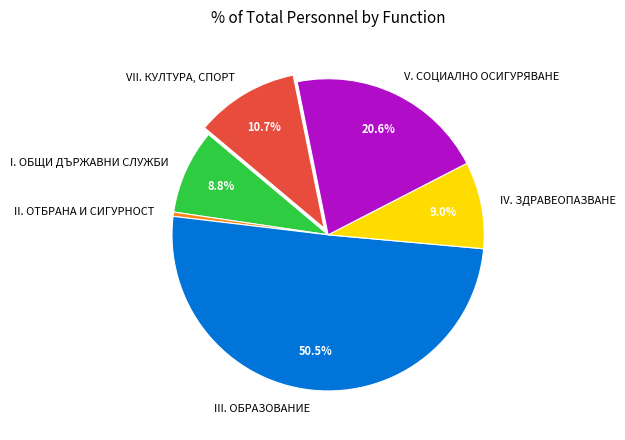

Which slice represents more than half of the pie?

III. ОБРАЗОВАНИЕ